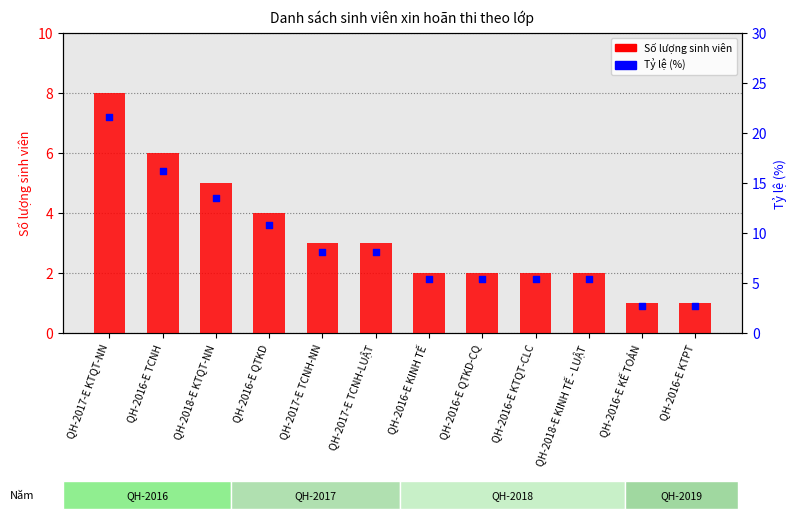

At how many categories does at least one series exceed 2?

12